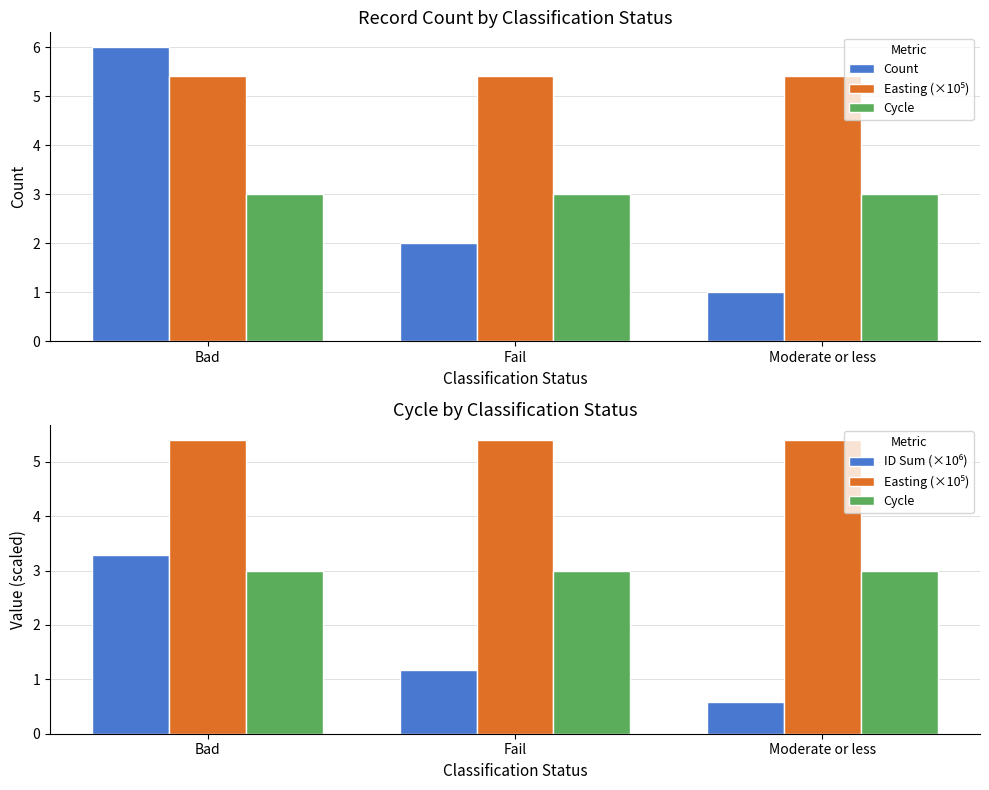

What is the difference between the highest and lowest values at Bad?

3.0